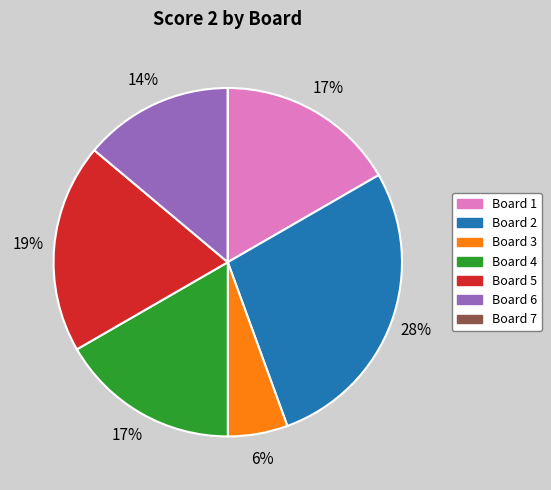

Which has a higher value, Board 3 or Board 4?

Board 4